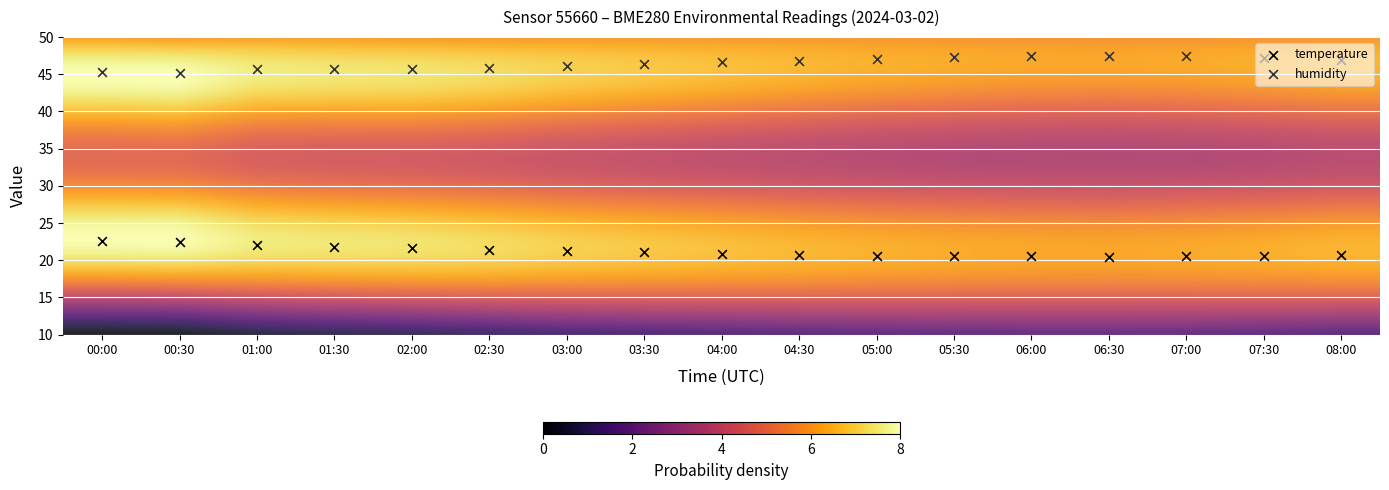

Which series reaches the maximum Y coordinate?

humidity